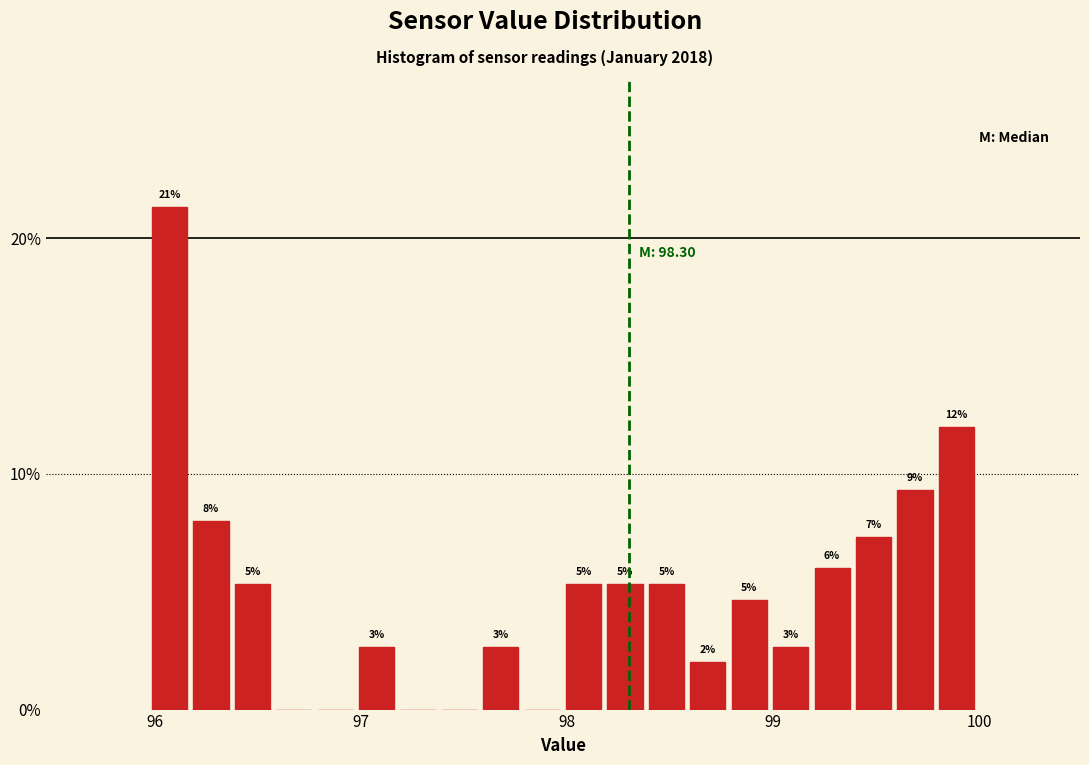

Around what value on the x-axis is the tallest bar? Give the approximate position of its centre, as read against the axis.

96.1